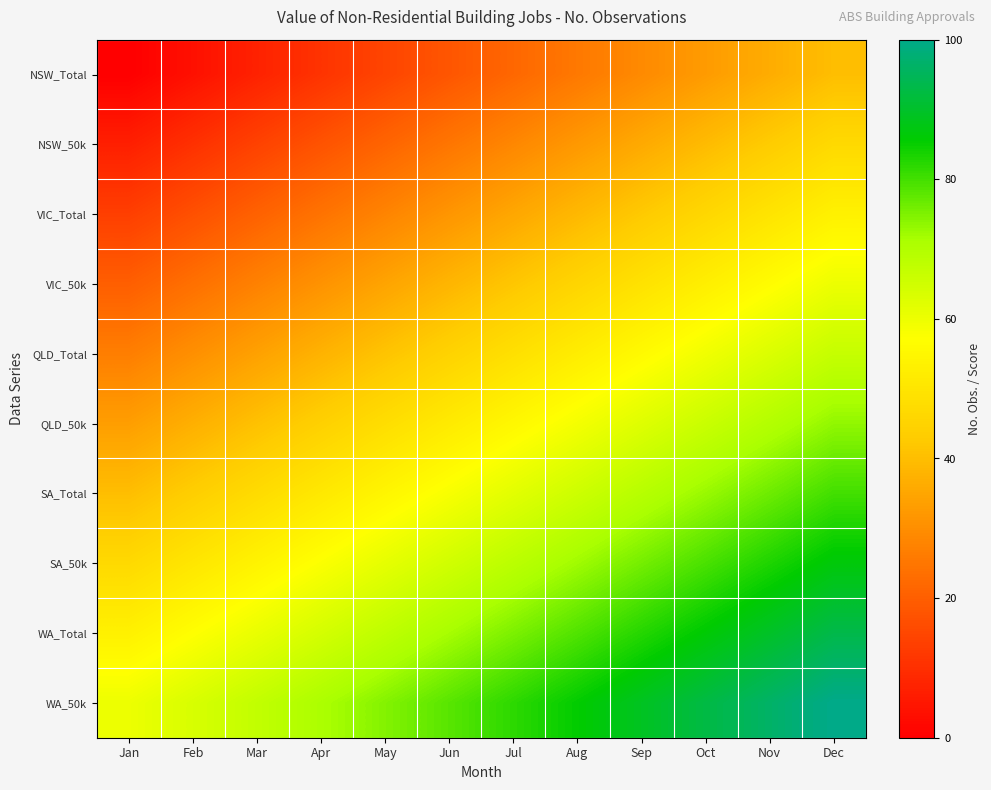

What is the difference between the highest and lowest values at Dec?

60.0